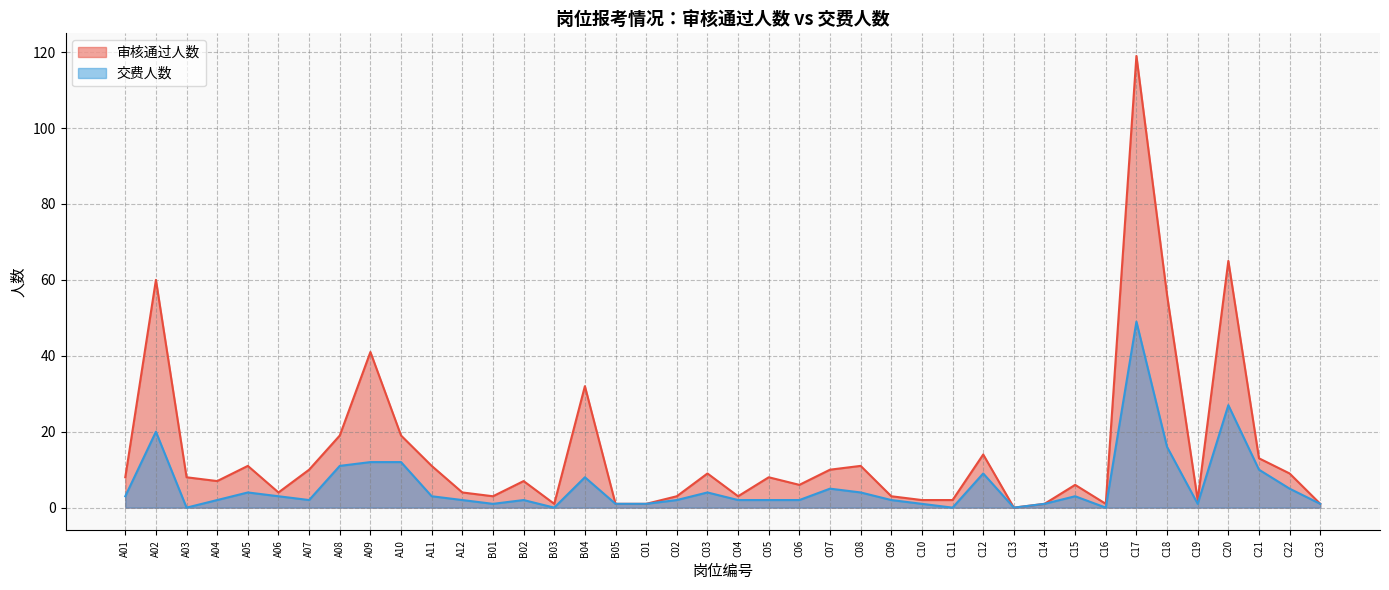

The 交费人数 series shows 1 at B05. True or false?

True